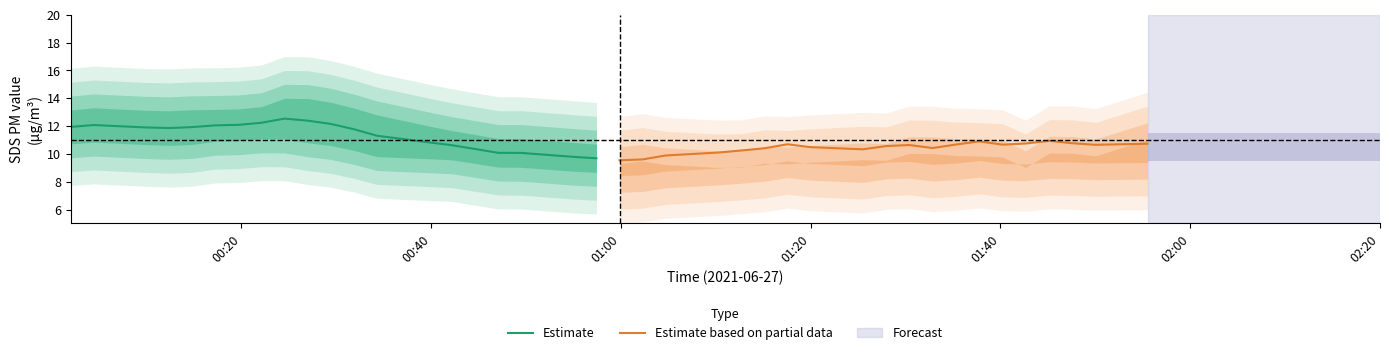

Which series has the largest total across all categories?

Estimate